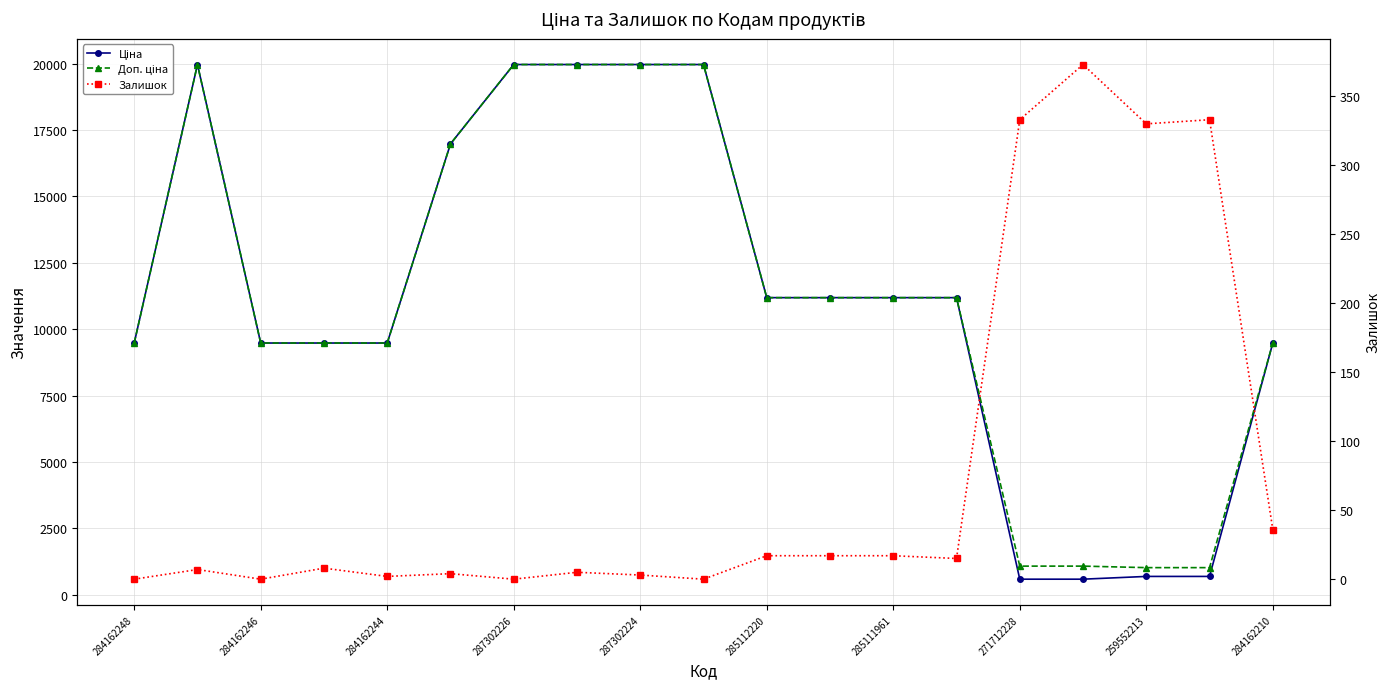

True or false: Ціна and Залишок cross at least once.

False